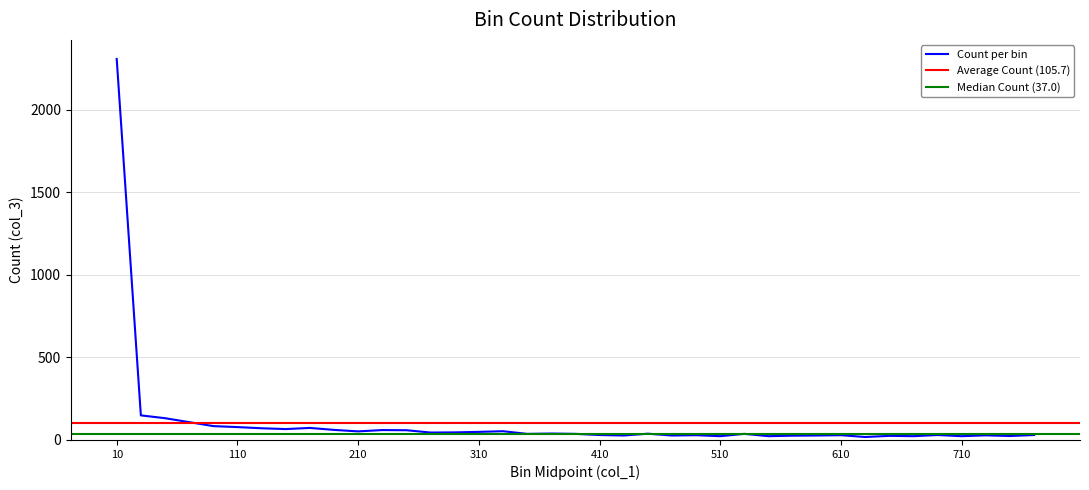

At which label is col_2 (bin end) closest to 400?

390